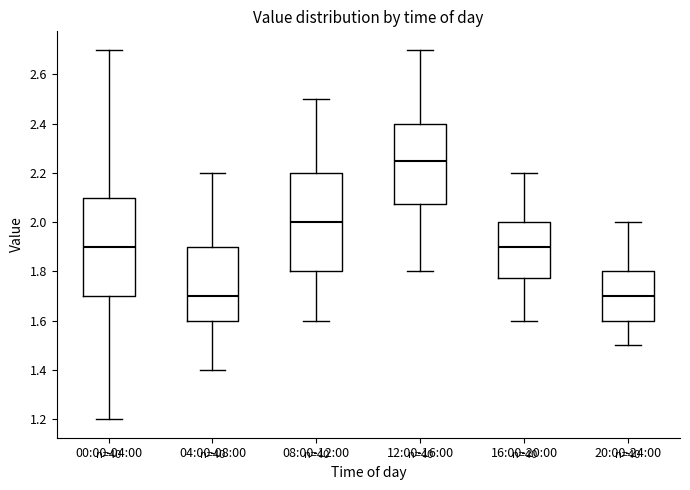

Where is the upper edge of the box for 16:00-20:00 on the y-axis? The values are not printed on the chart, so give them approximately, as read against the axis.

2.00